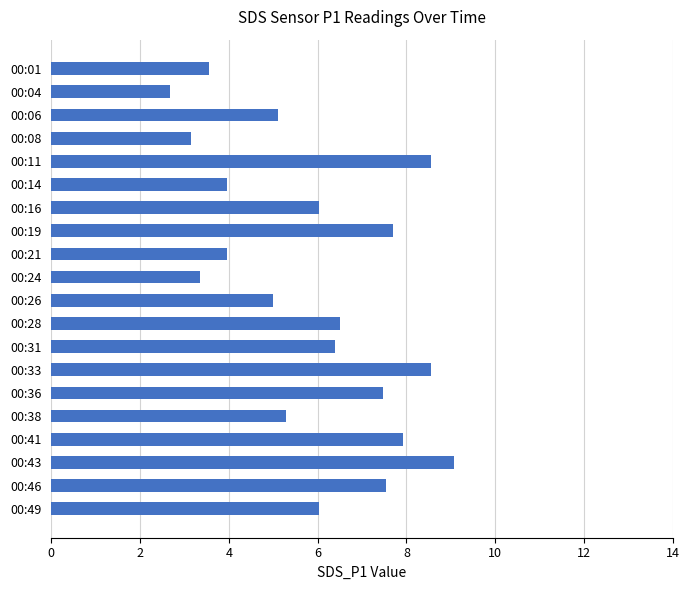

What is the sum of the values at 00:14 and 00:16?

10.0